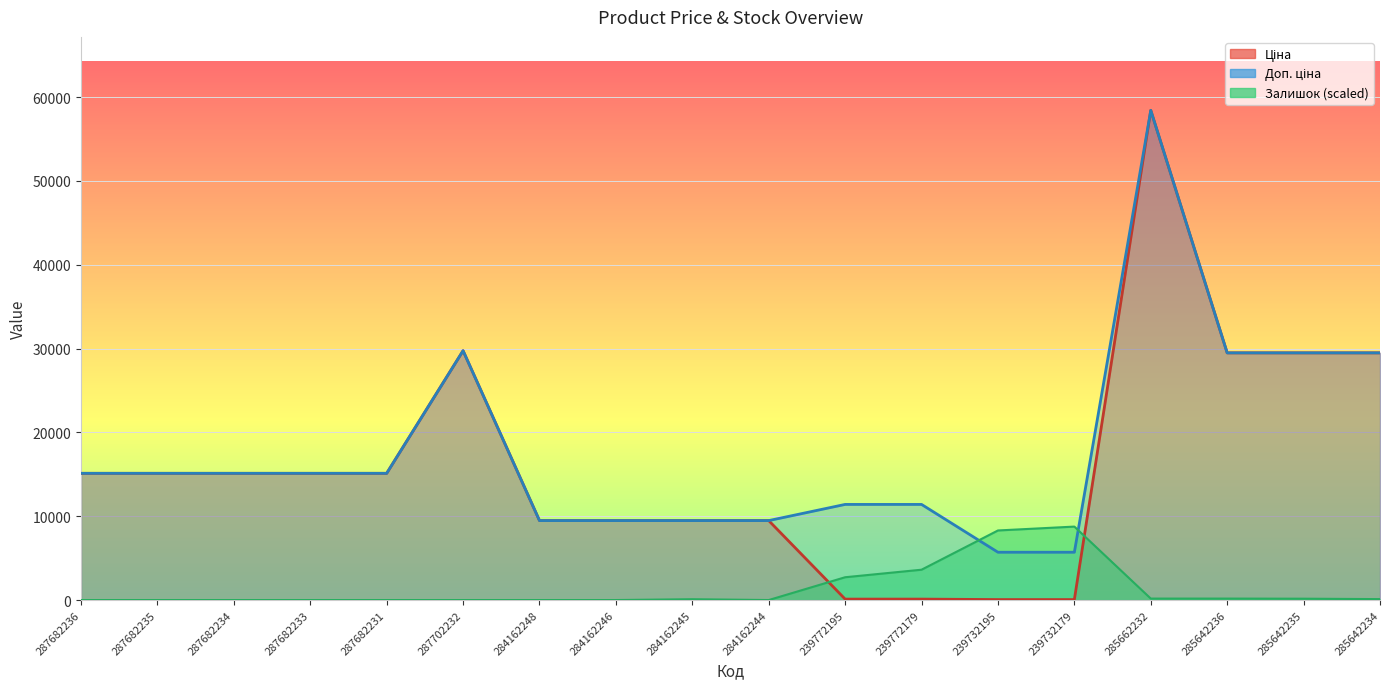

The value of Залишок at 285662232 is 309.3. True or false?

False